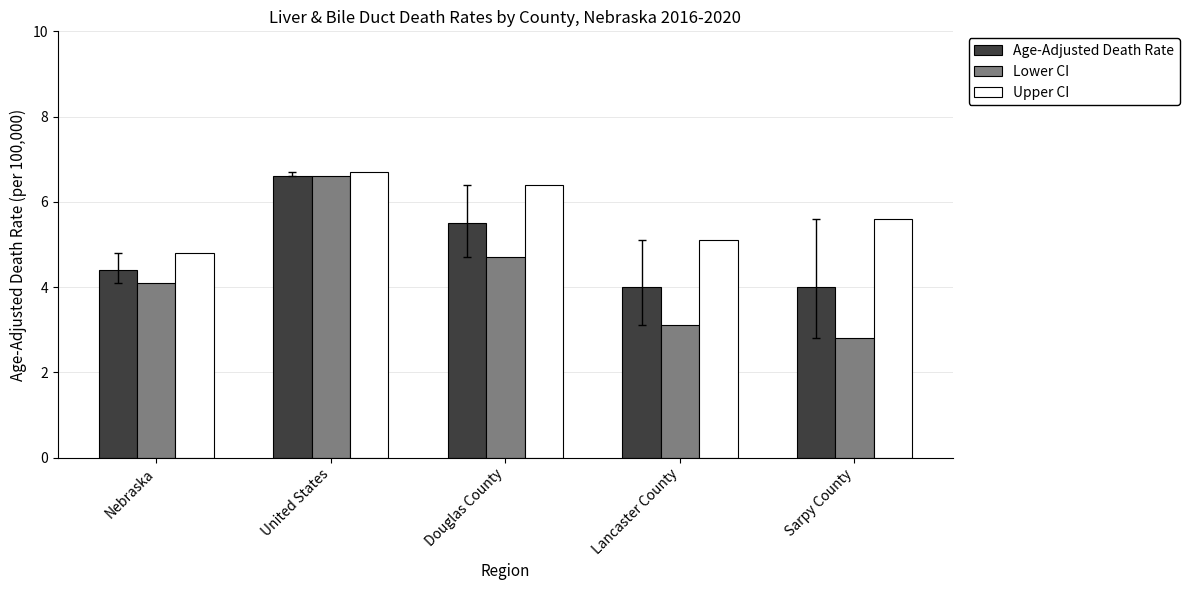

How many categories are shown in the chart?

5